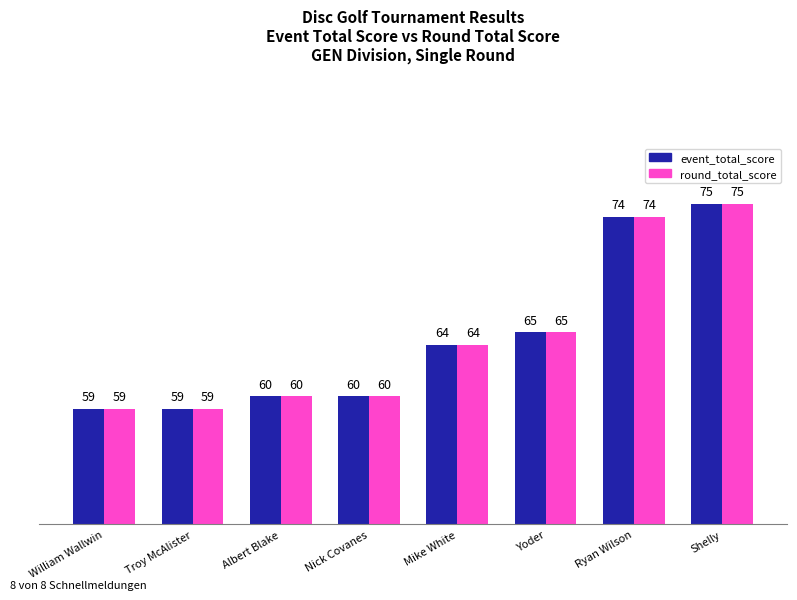

What is the difference between the event_total_score values at Nick Covanes and Ryan Wilson?

14